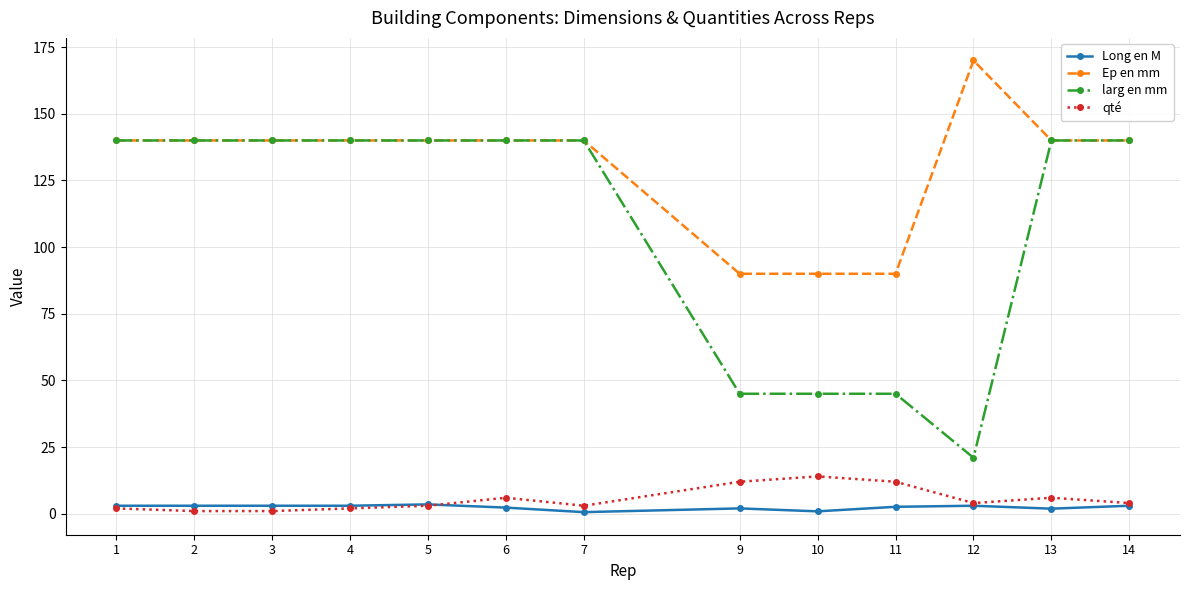

True or false: Long en M and larg en mm intersect in this chart.

False